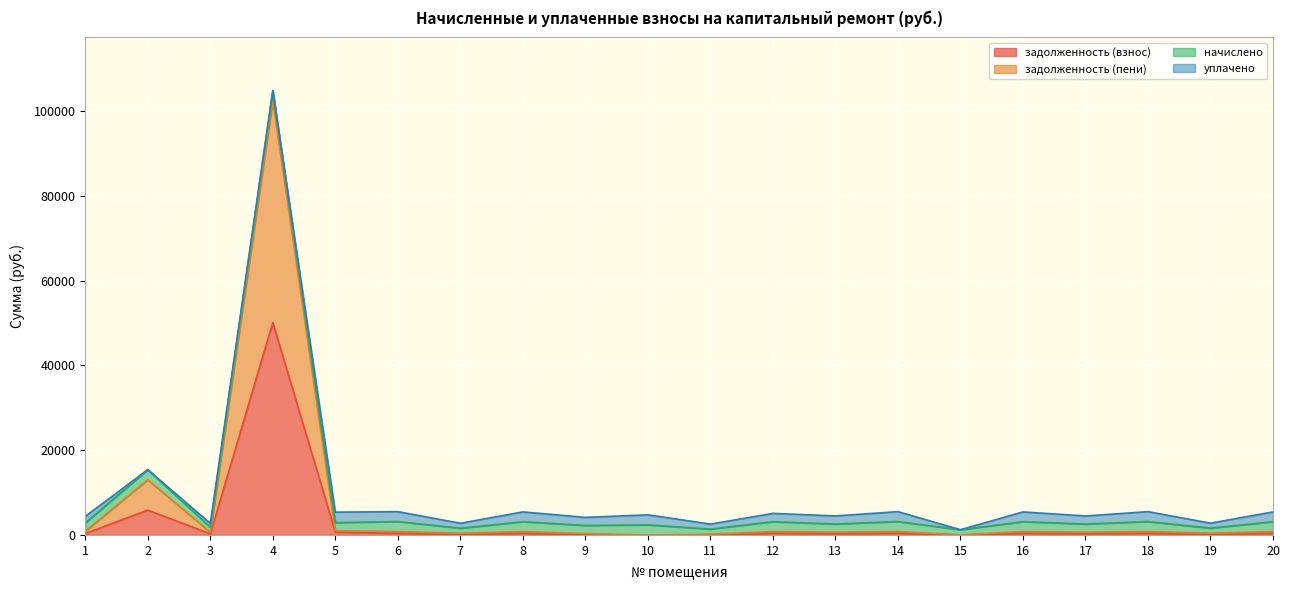

Which series has the largest total across all categories?

задолженность (пени)